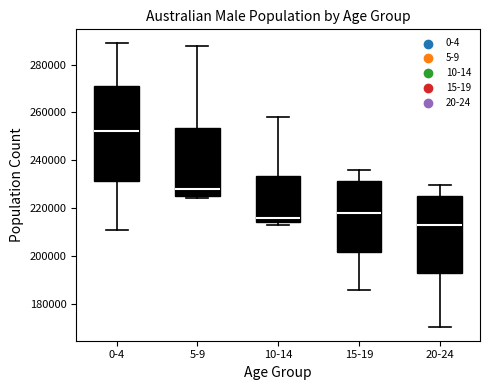

Reading left to right, transcribe this box plot: for each box, give where its median line is, the range the box spans, and where its two whiskers end, as read against the y-axis. The values are not printed on the chart, so give them approximately, as read against the axis.

0-4: median 252000, box 232000 to 272000, whiskers 210000 to 288000
5-9: median 228000, box 226000 to 254000, whiskers 224000 to 288000
10-14: median 216000, box 214000 to 234000, whiskers 214000 (just below the box's lower edge) to 258000
15-19: median 218000, box 202000 to 232000, whiskers 186000 to 236000
20-24: median 214000, box 192000 to 226000, whiskers 170000 to 230000